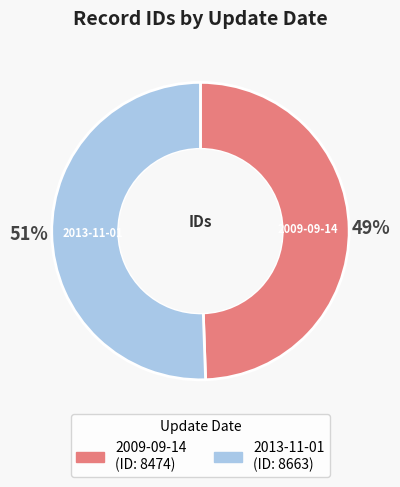

Rank the categories by value from highest to lowest.

2013-11-01, 2009-09-14